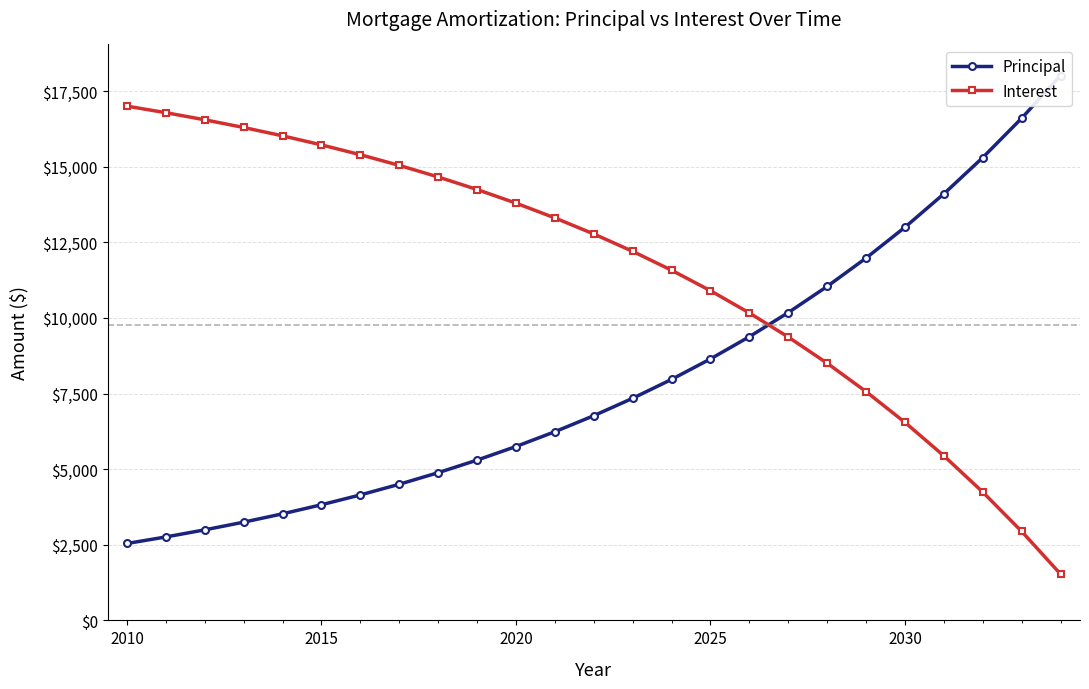

What is the minimum value for Interest?

1531.0